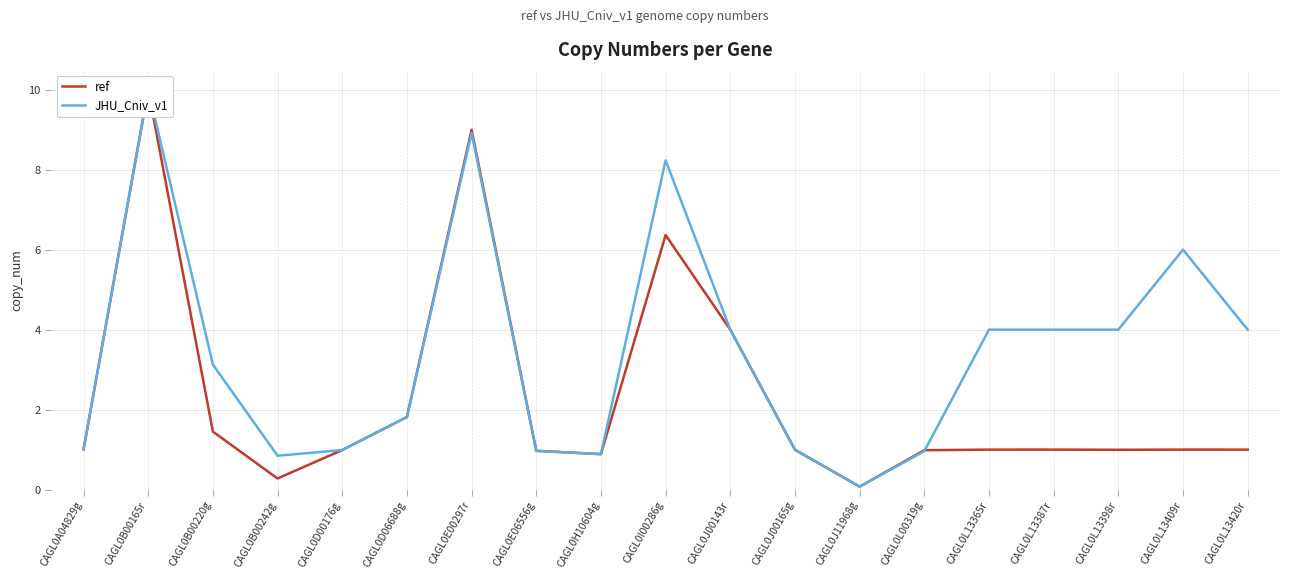

Reading right to left, what are all the values shown in this chart?

ref: 1.0	1.0	1.0	1.0	1.0	1.0	0.1	1.0	4.0	6.4	0.9	1.0	9.0	1.8	1.0	0.3	1.5	10.0	1.0
JHU_Cniv_v1: 4.0	6.0	4.0	4.0	4.0	1.0	0.1	1.0	4.0	8.2	0.9	1.0	8.9	1.8	1.0	0.8	3.1	10.0	1.0